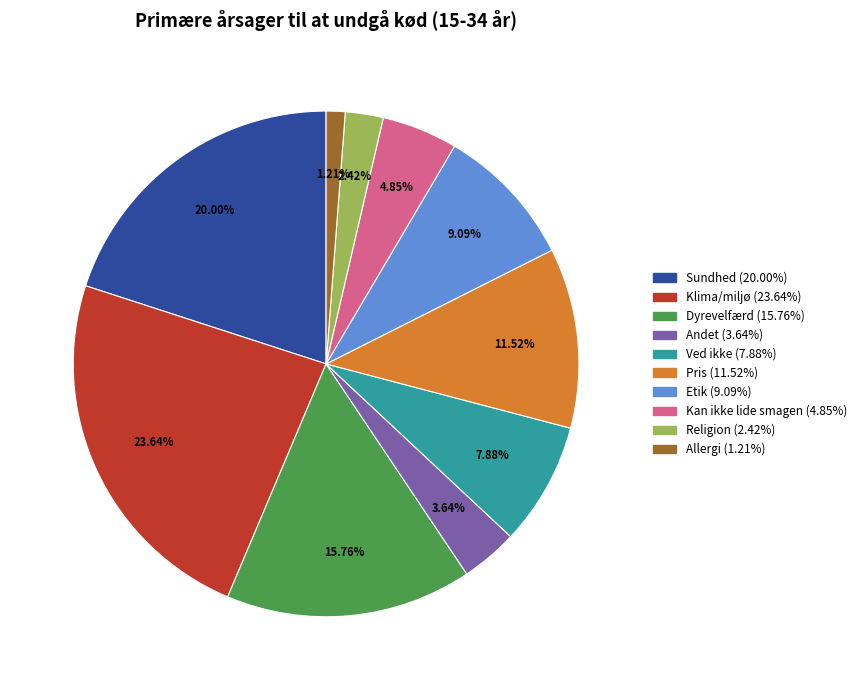

Rank the categories by value from lowest to highest.

Allergi, Religion, Andet, Kan ikke lide smagen, Ved ikke, Etik, Pris, Dyrevelfærd, Sundhed, Klima/miljø